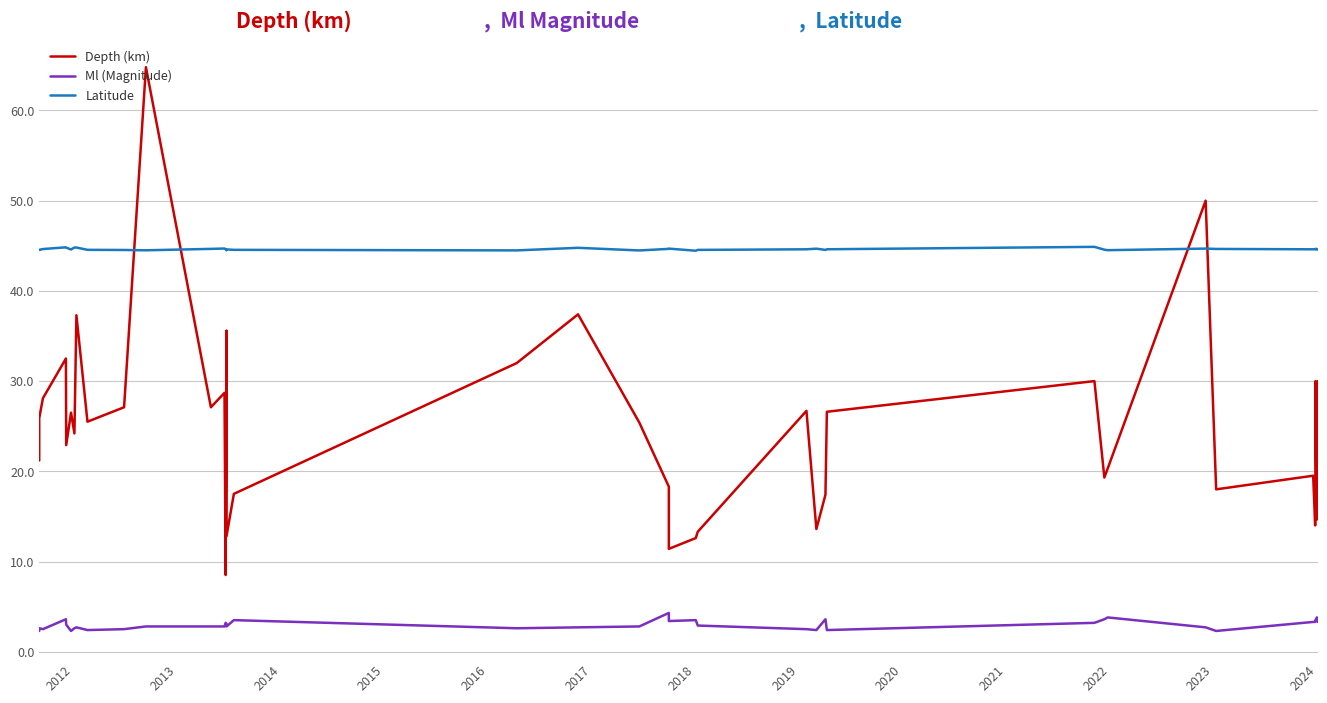

The Ml (Magnitude) series shows 0.8 at 34. True or false?

False